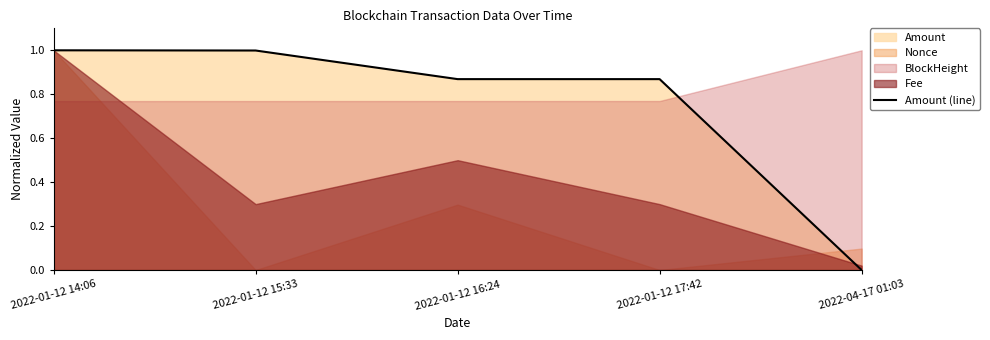

Between 2022-01-12 15:33 and 2022-01-12 16:24, which is larger?

2022-01-12 15:33